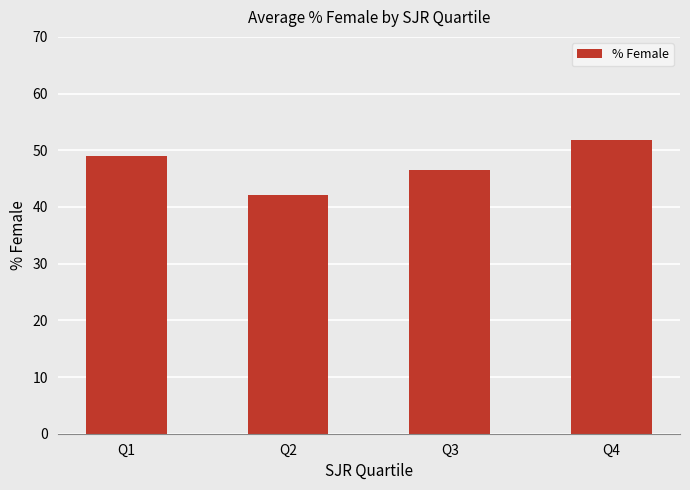

List the labels in order of value, largest first.

Q4, Q1, Q3, Q2